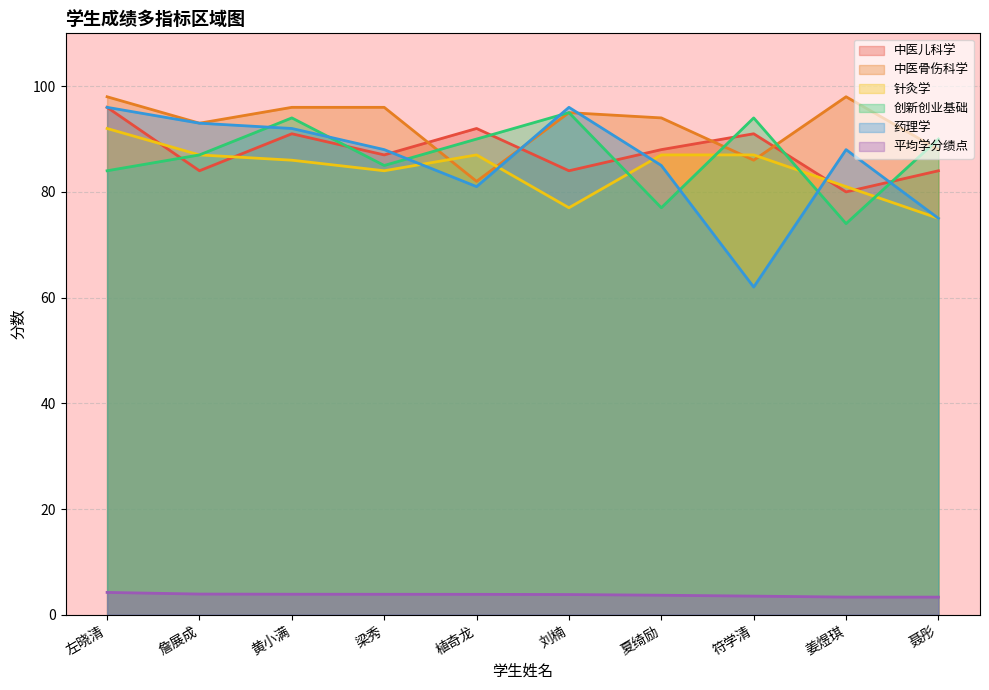

Which series changed the most between 詹展成 and 植奇龙?

药理学